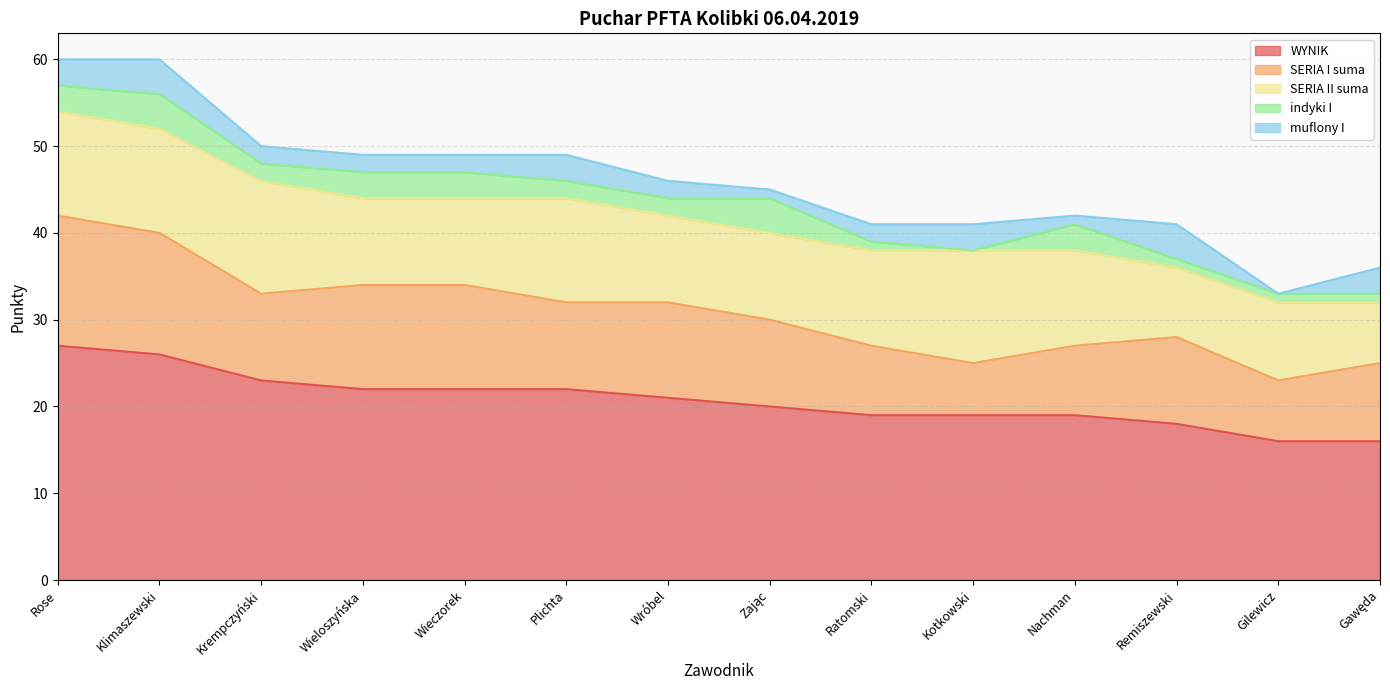

Does the chart have visible grid lines?

Yes